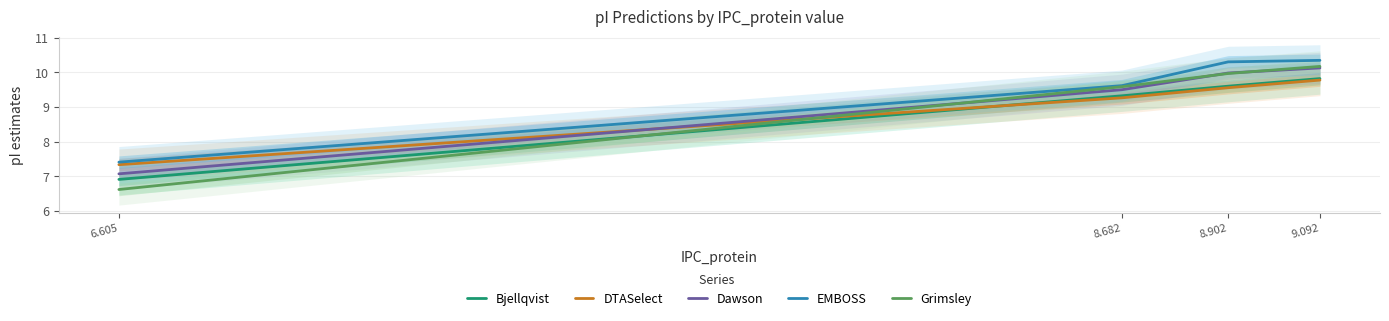

Is it true that Bjellqvist equals 11.7 at 6.605?

False